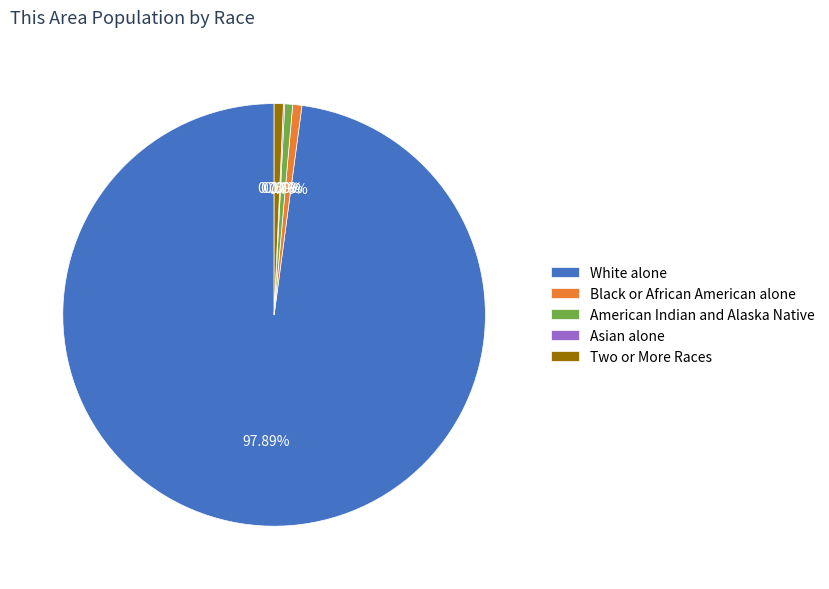

Which slice is the largest?

White alone